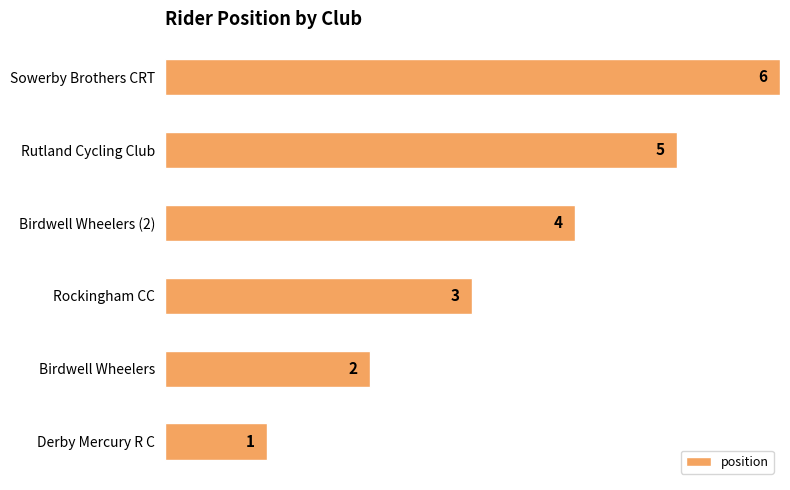

Does the chart contain any negative values?

No